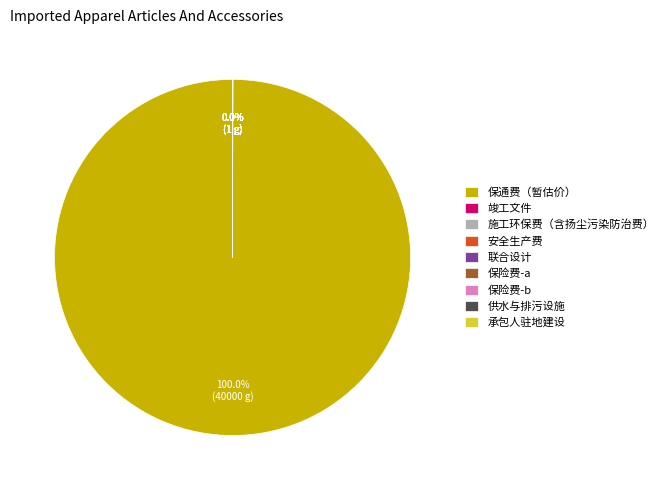

What is the majority slice?

保通费（暂估价）